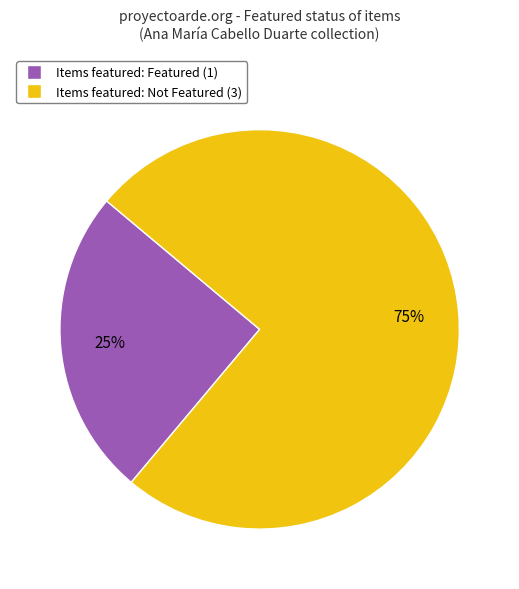

Is there a majority slice in this chart?

Yes